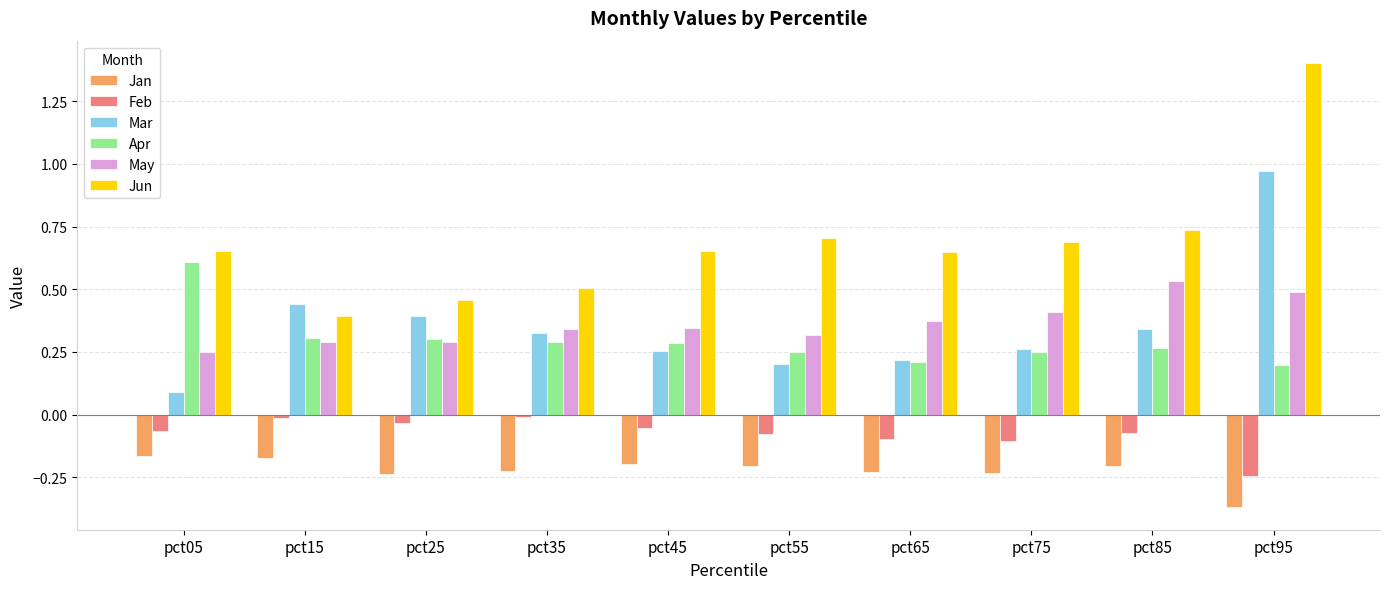

The value of Jun at pct95 is 1.4. True or false?

True